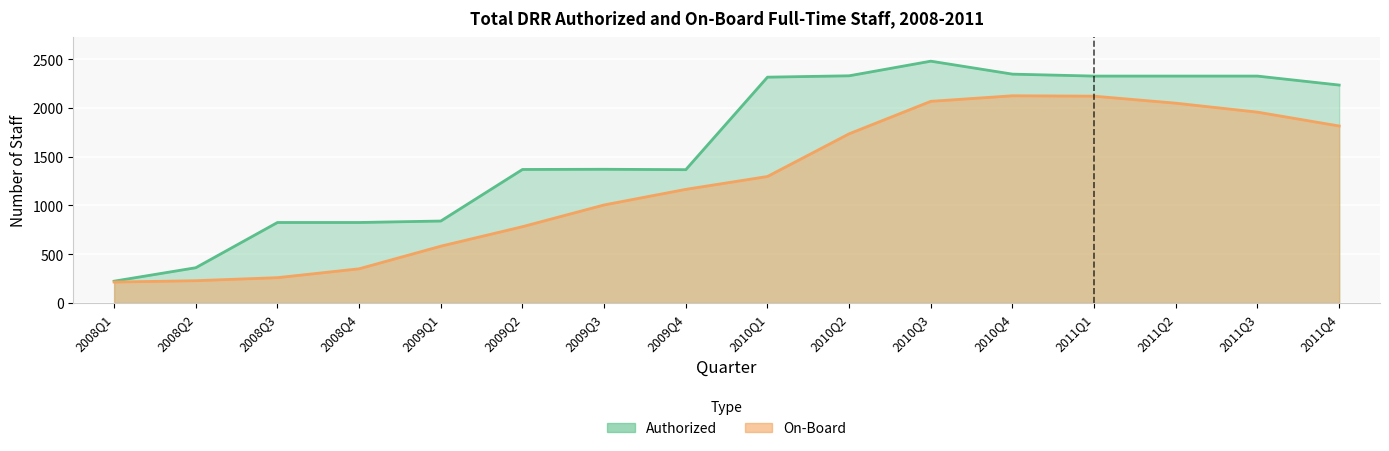

How many categories are shown in the chart?

16